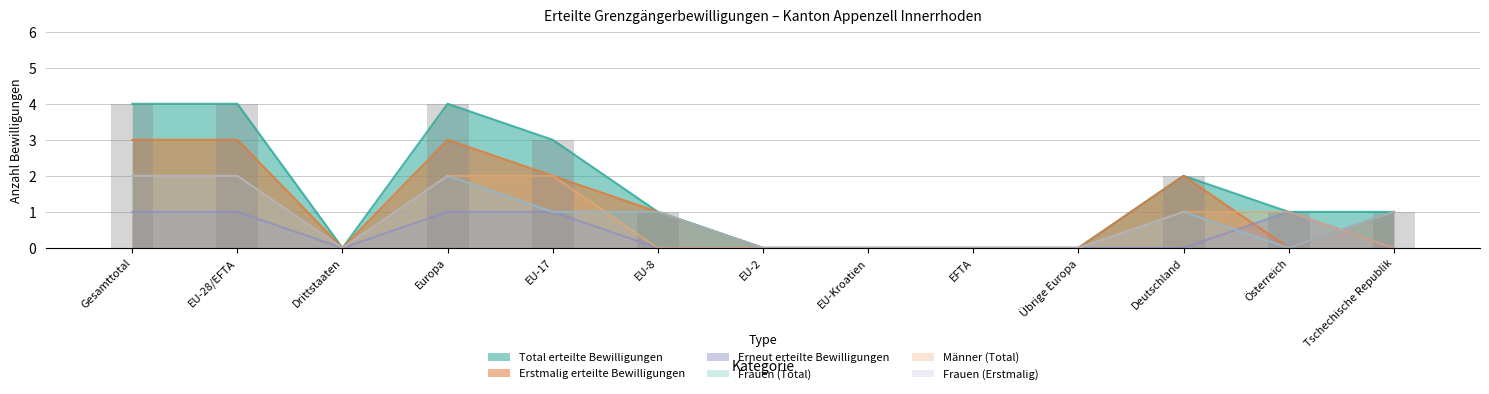

What is the difference between the highest and lowest values at Gesamttotal?

3